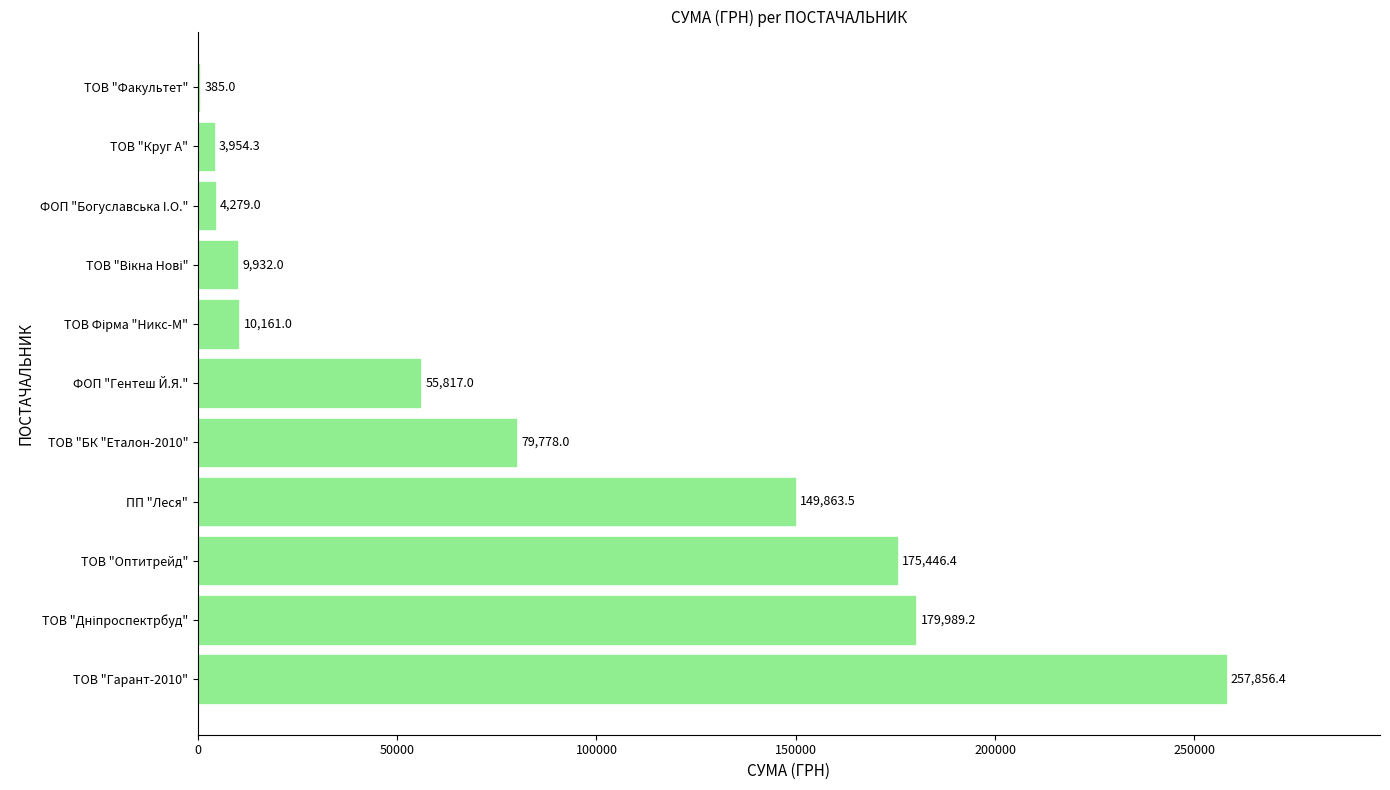

Are the bars horizontal?

Yes